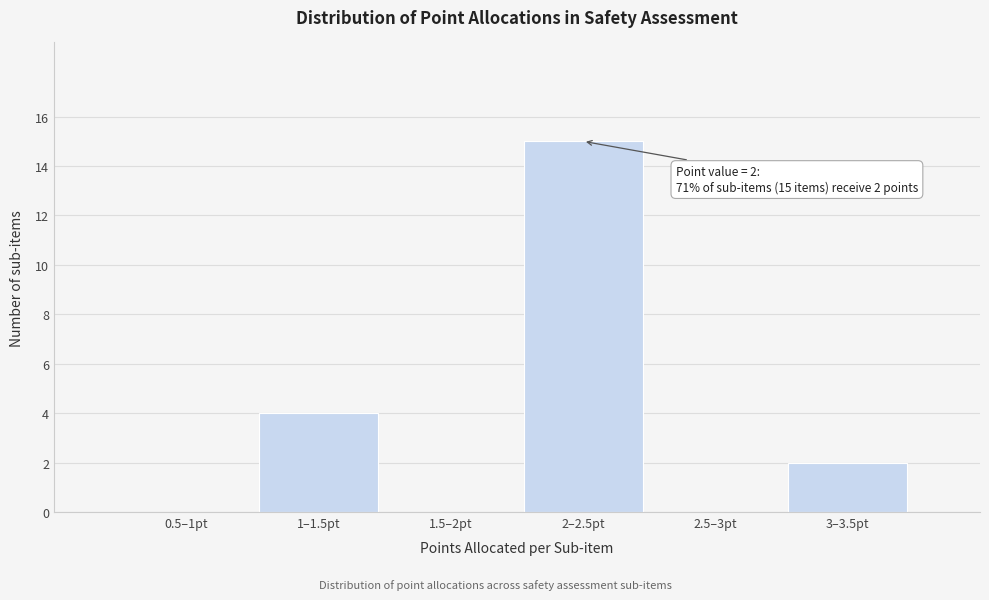

Reading left to right, list all the values displayed in this chart.

0.5–1pt=0	1–1.5pt=4	1.5–2pt=0	2–2.5pt=15	2.5–3pt=0	3–3.5pt=2